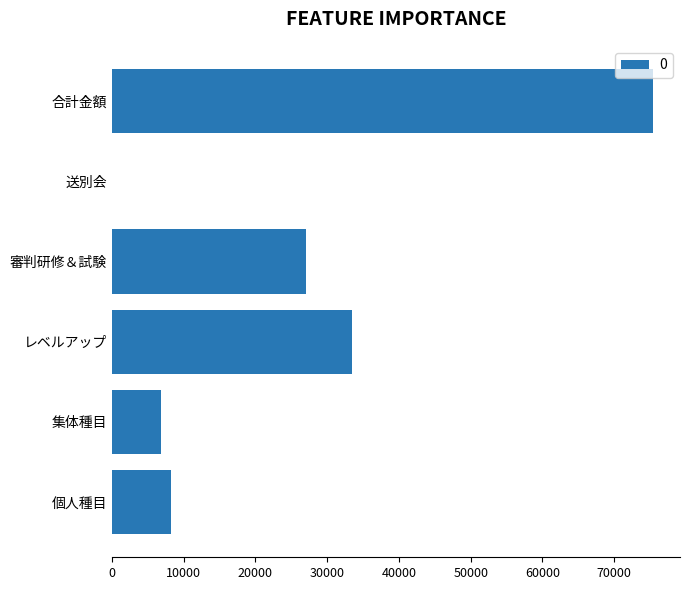

Which label corresponds to the largest value in the chart?

合計金額